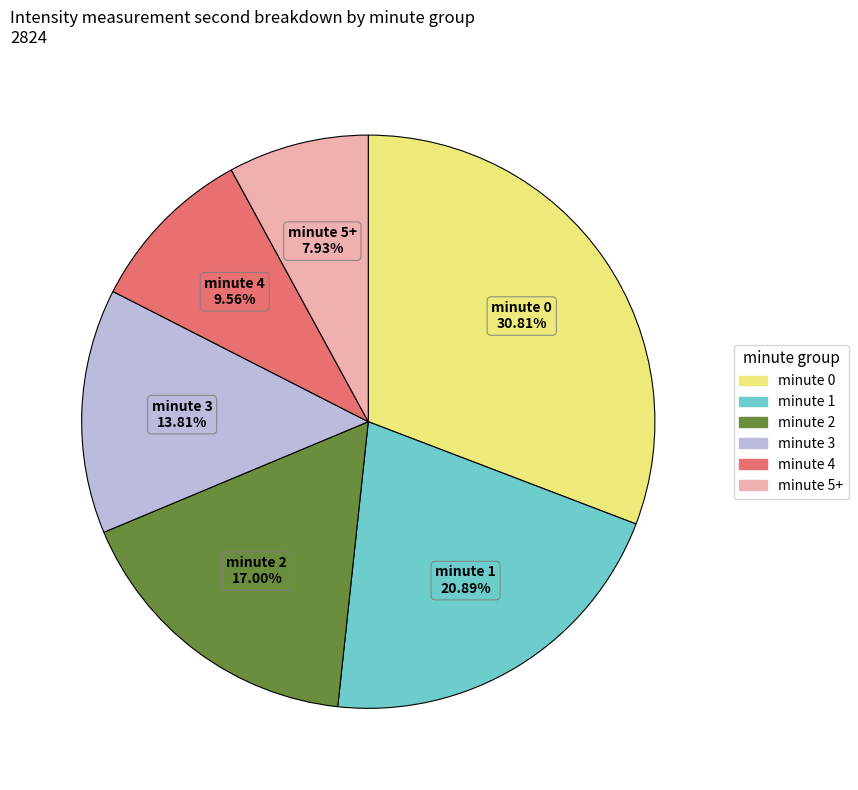

Is there a majority slice in this chart?

No